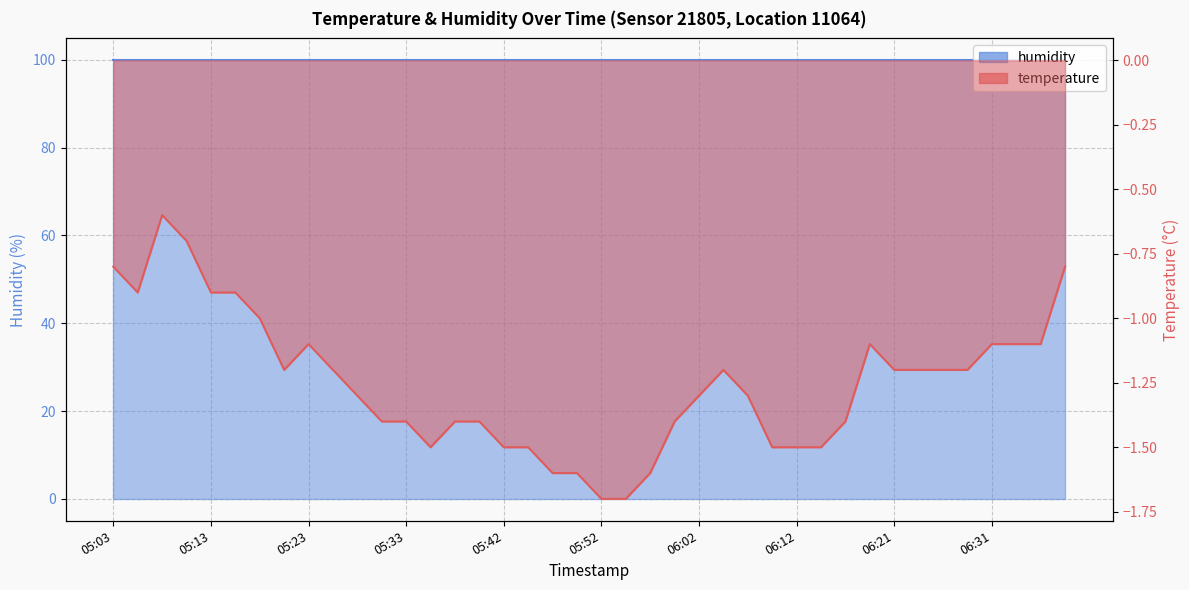

Does the chart display data point markers on the line(s)?

No